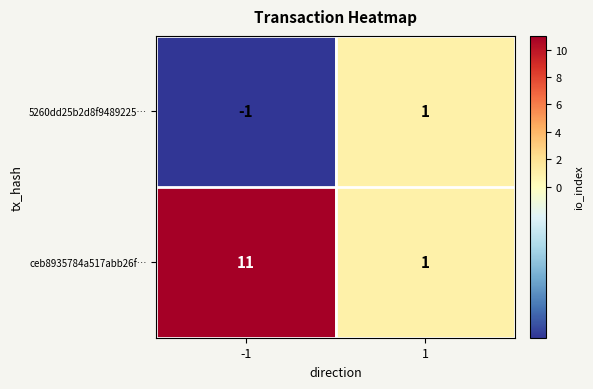

What is the difference between the highest and lowest values at -1?

12